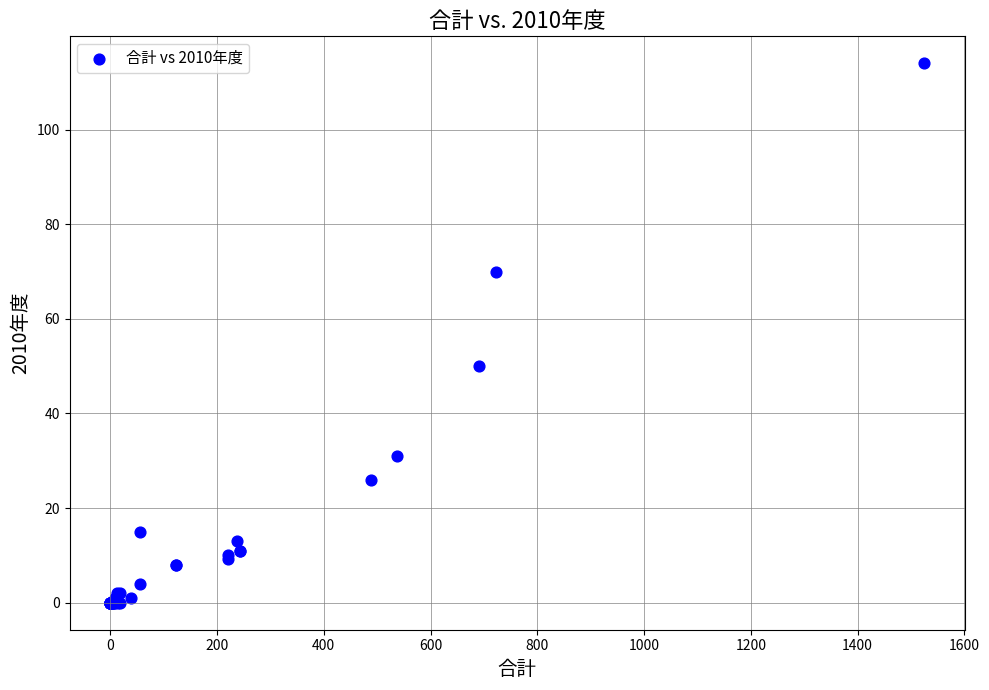

What Y value in the scatter plot is closest to 57?

50.0